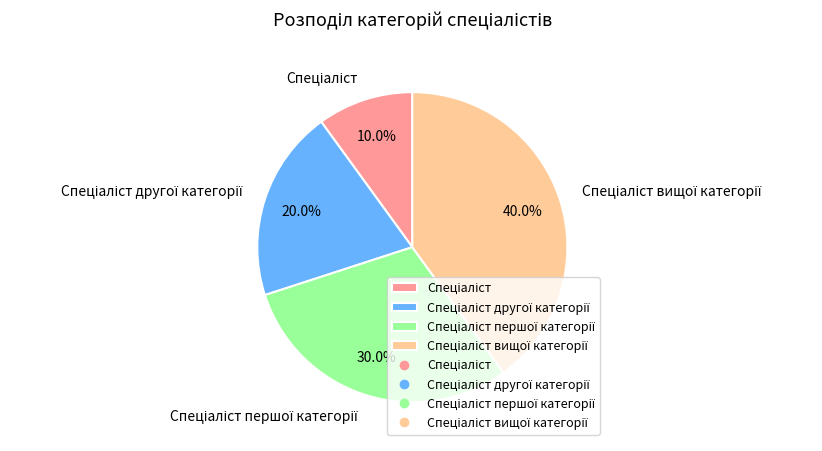

Is there a majority slice in this chart?

No